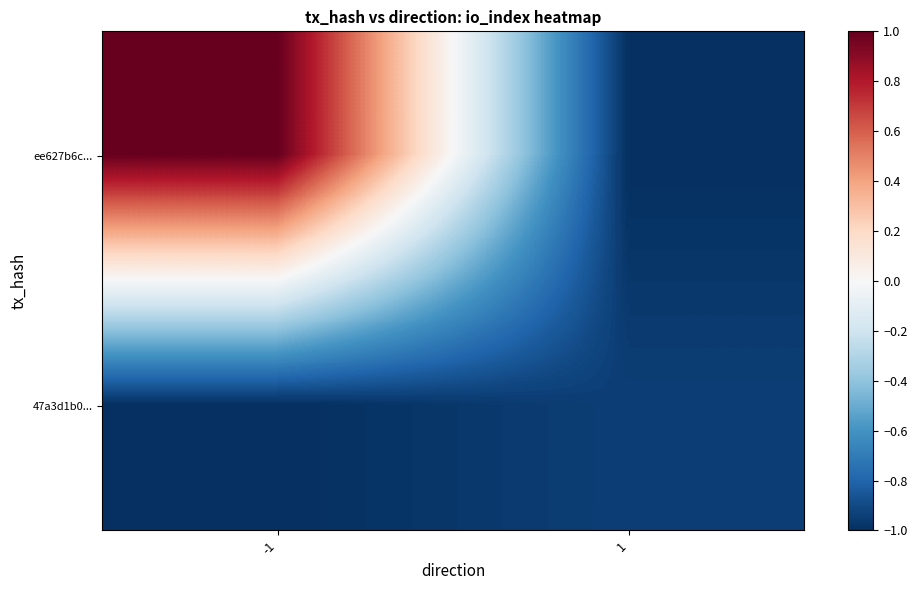

How many distinct data groups are displayed?

2